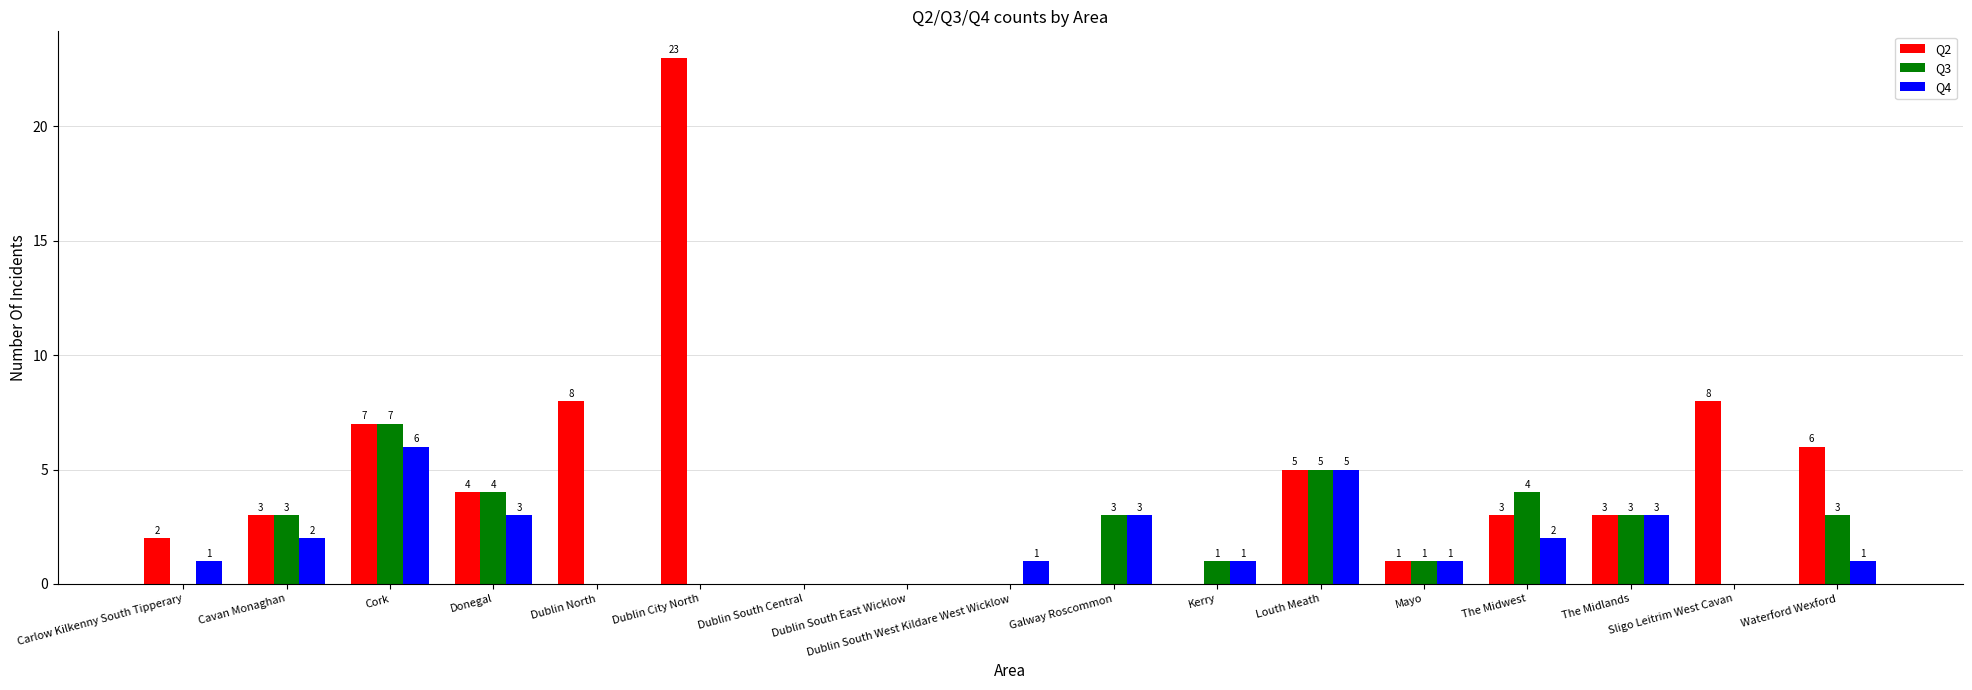

Which series has the largest range (max minus min)?

Q2